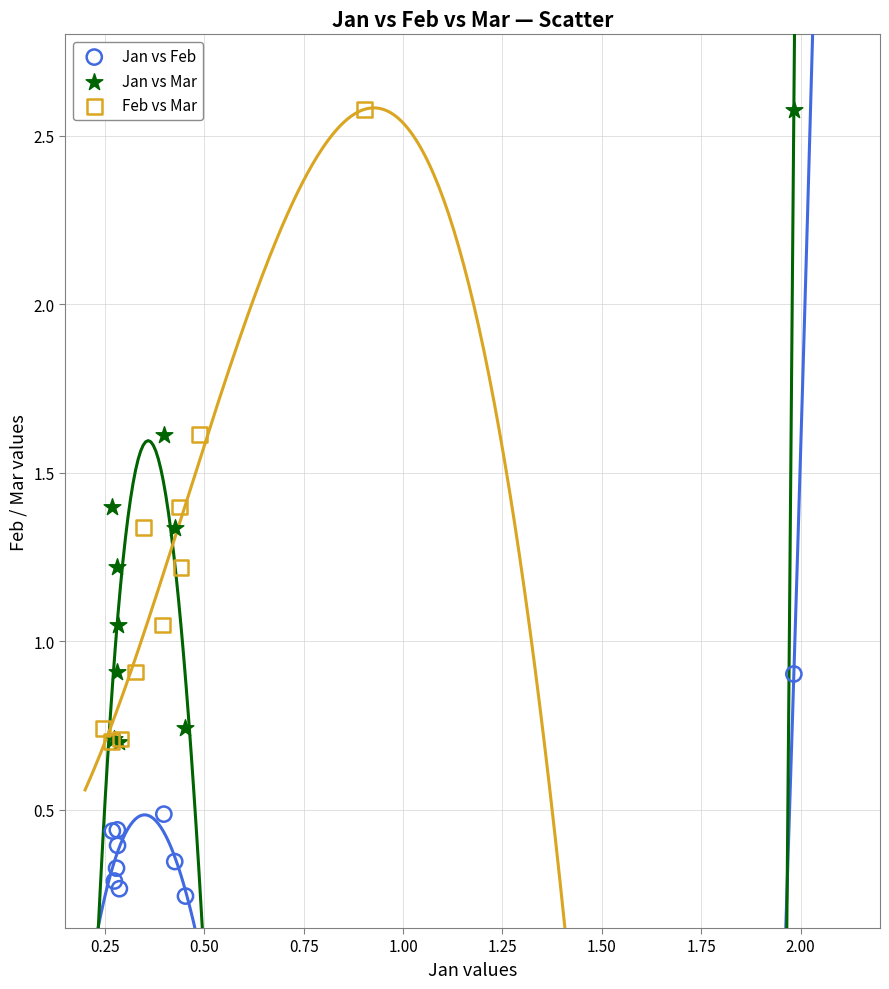

Which series reaches the minimum Y coordinate?

Jan vs Feb